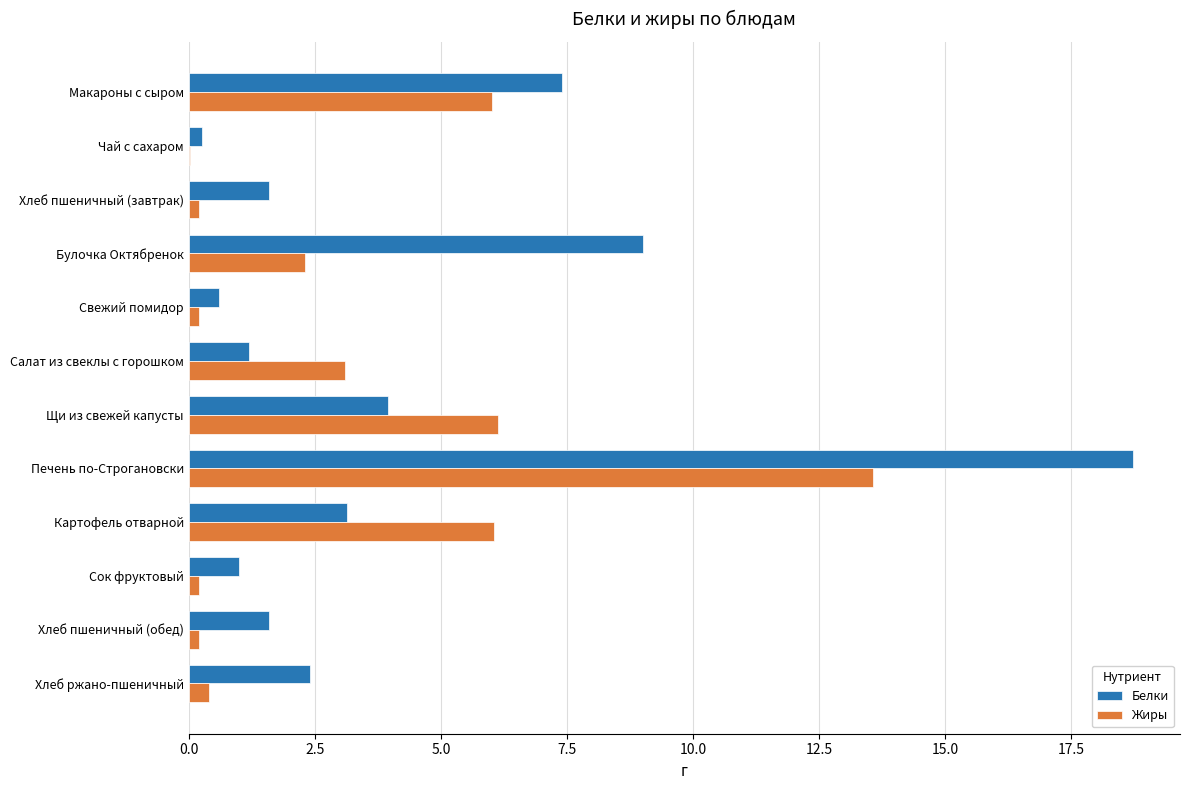

How many values in the Белки series exceed 2?

6